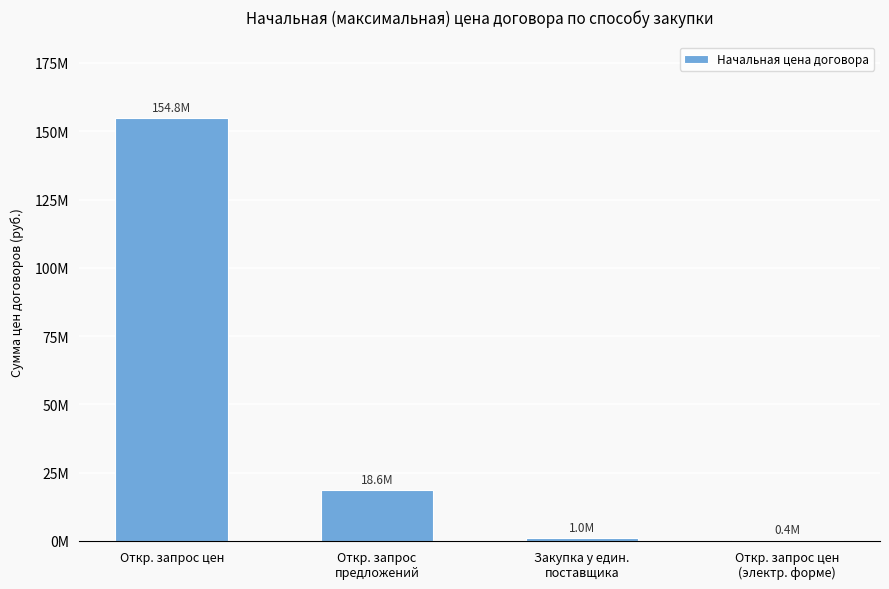

What is the smallest value displayed?

377600.0